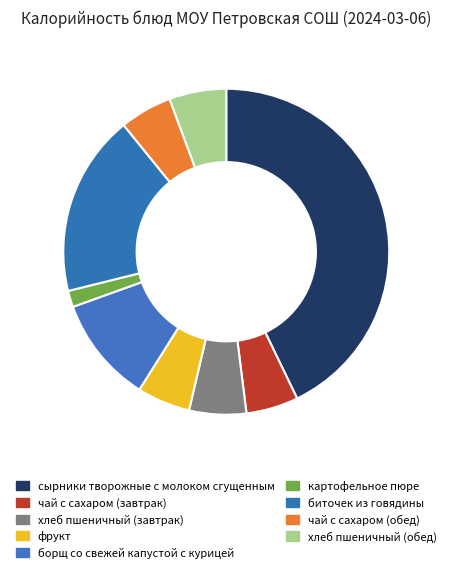

True or false: хлеб пшеничный (обед) accounts for 6% of the total.

True